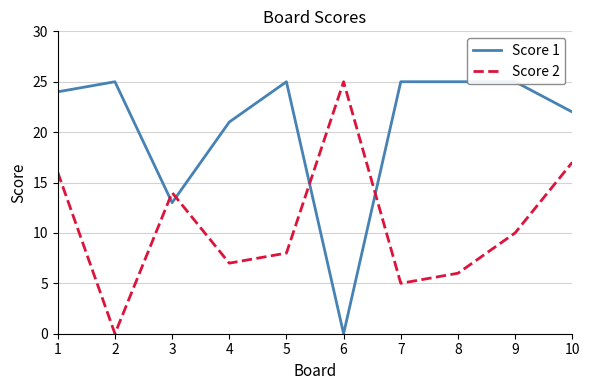

True or false: Score 1 and Score 2 cross at least once.

True